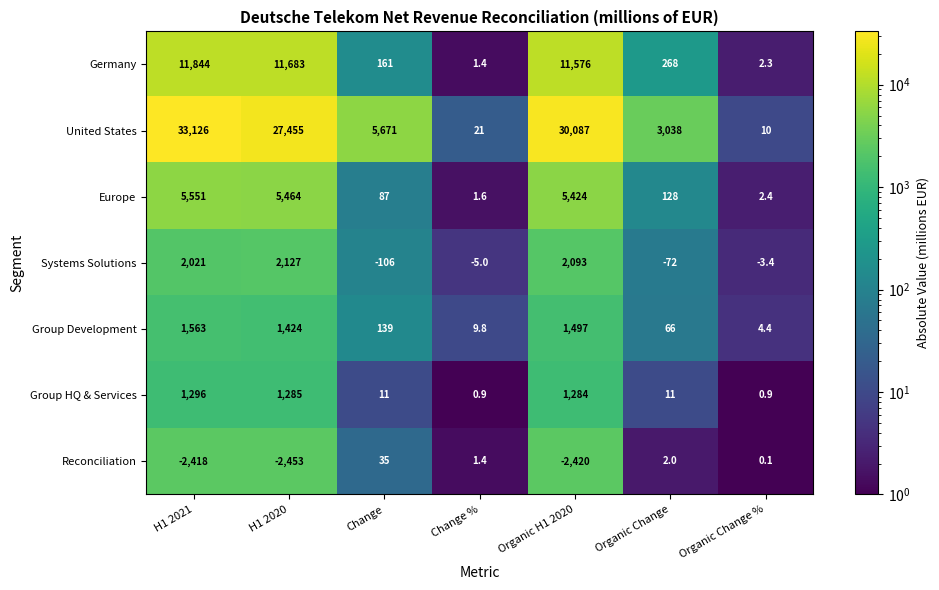

Which series has the largest range (max minus min)?

United States